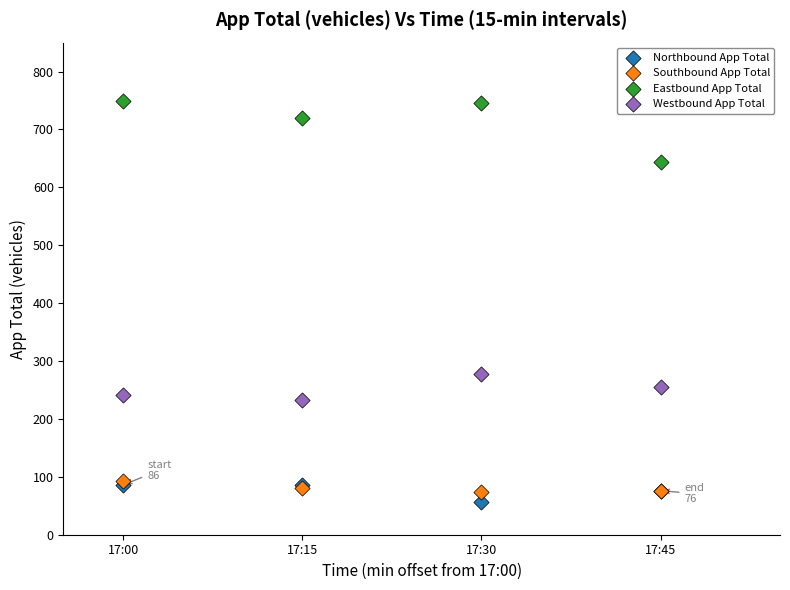

Which series reaches the minimum Y coordinate?

Northbound App Total